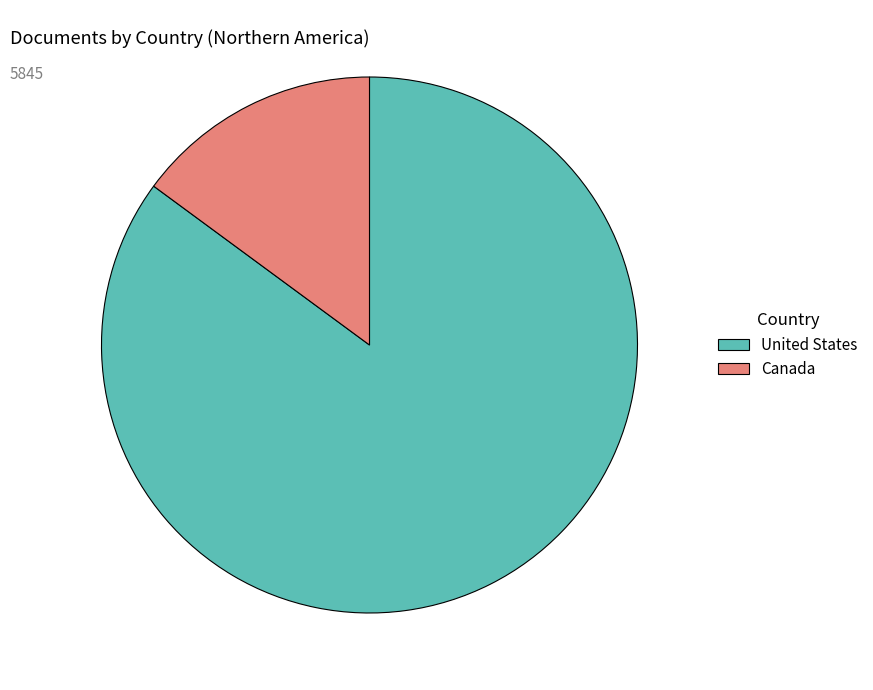

Is the sum of Canada and United States greater than half?

Yes